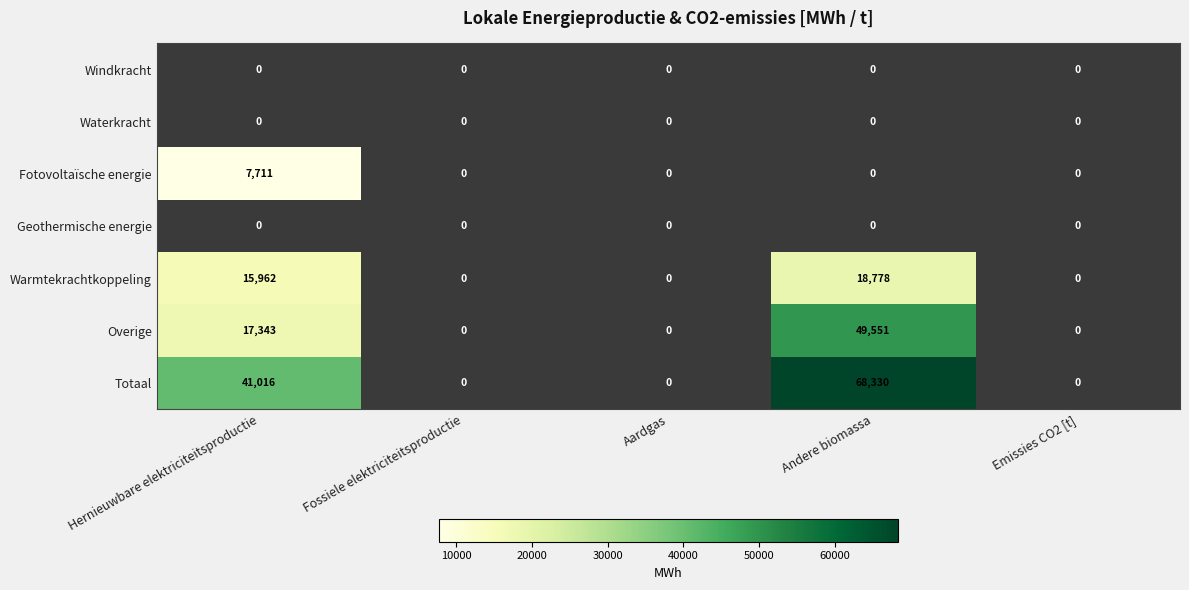

Which series has the largest total across all categories?

Totaal